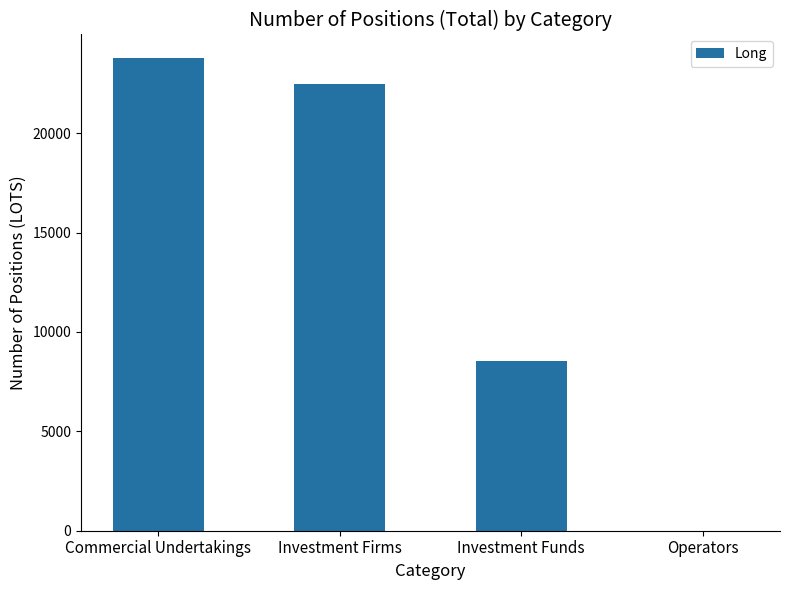

Which label corresponds to the largest value in the chart?

Commercial Undertakings